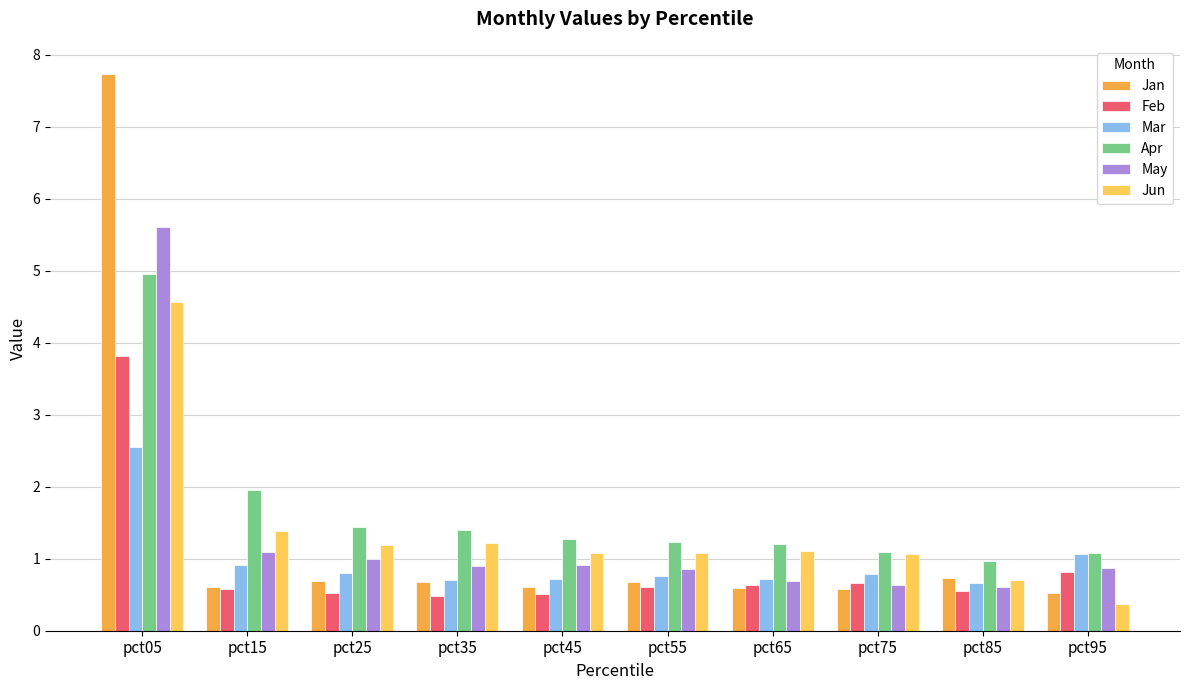

What is the spread (max minus min) of values at pct65?

0.6